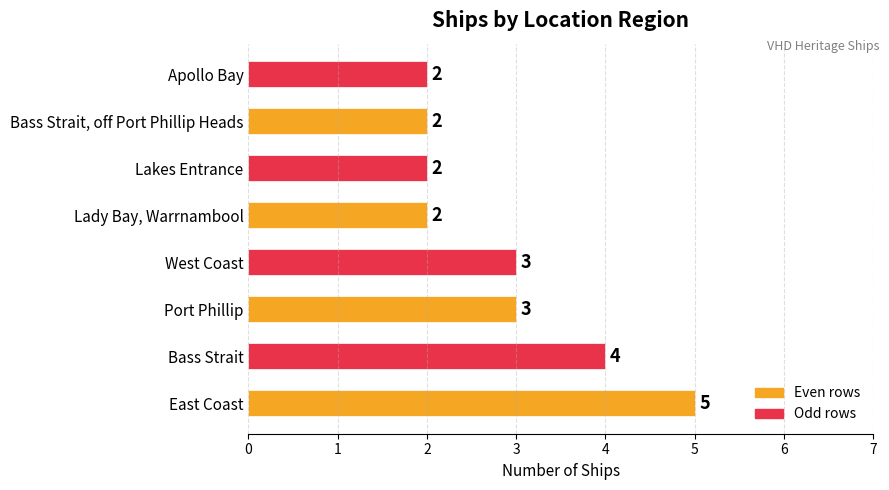

Are the bars grouped side by side (vs. stacked)?

No